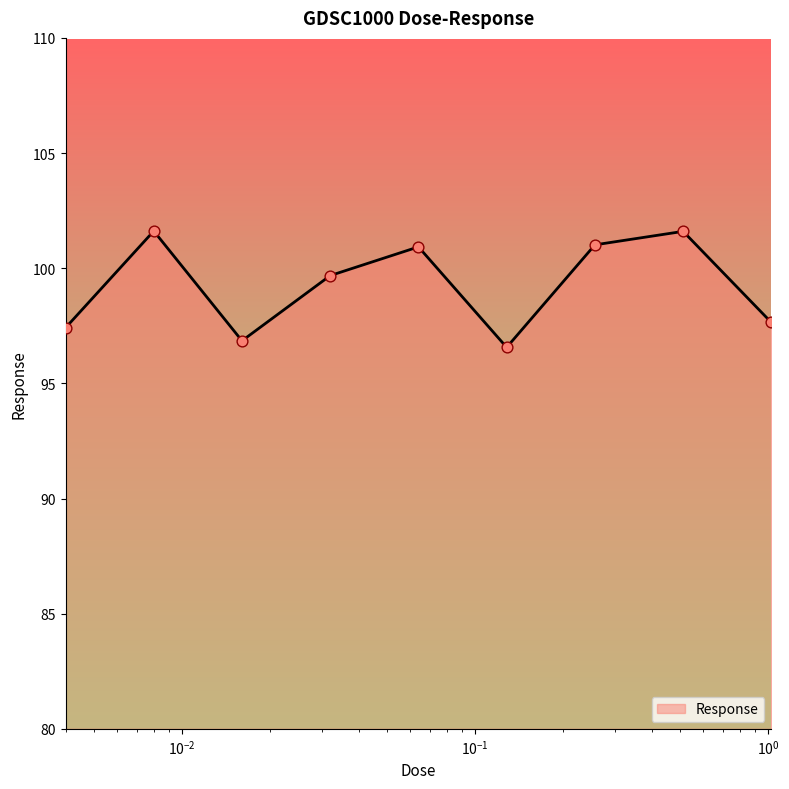

What is the maximum value shown in the chart?

101.6